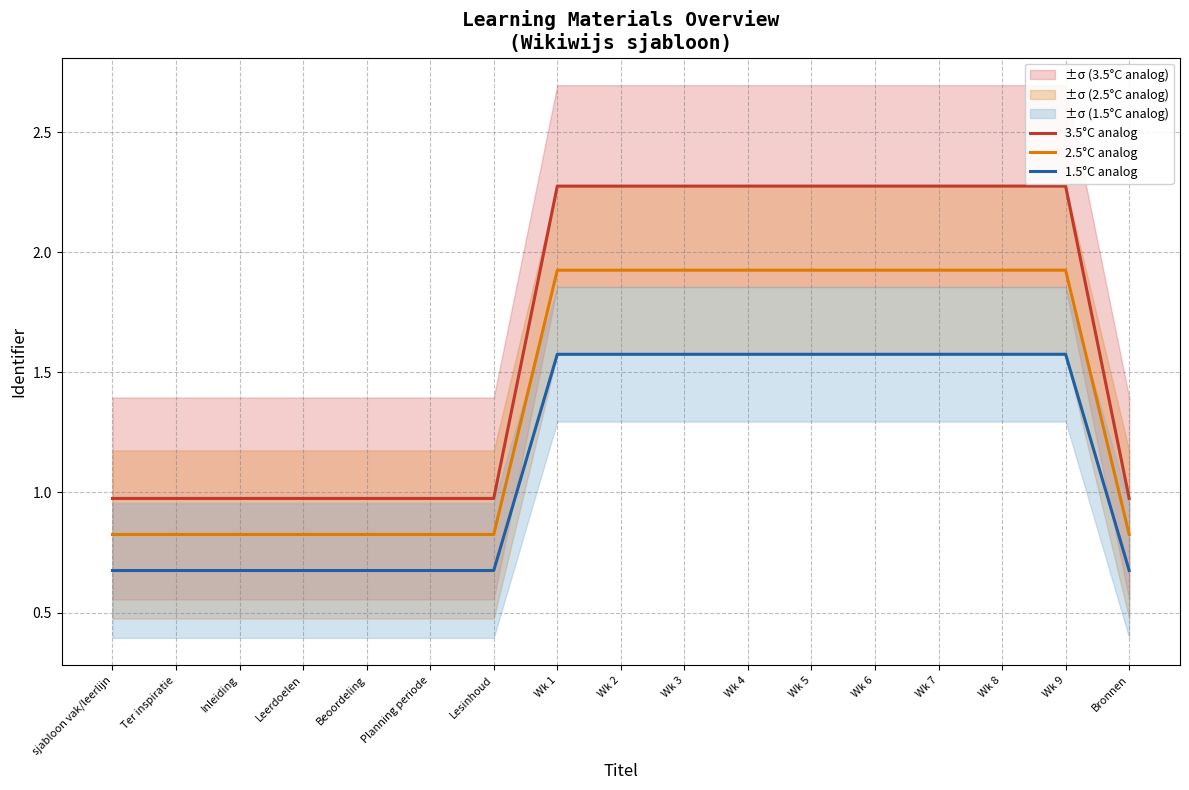

Between Wk 3 and Lesinhoud, which is larger?

Wk 3